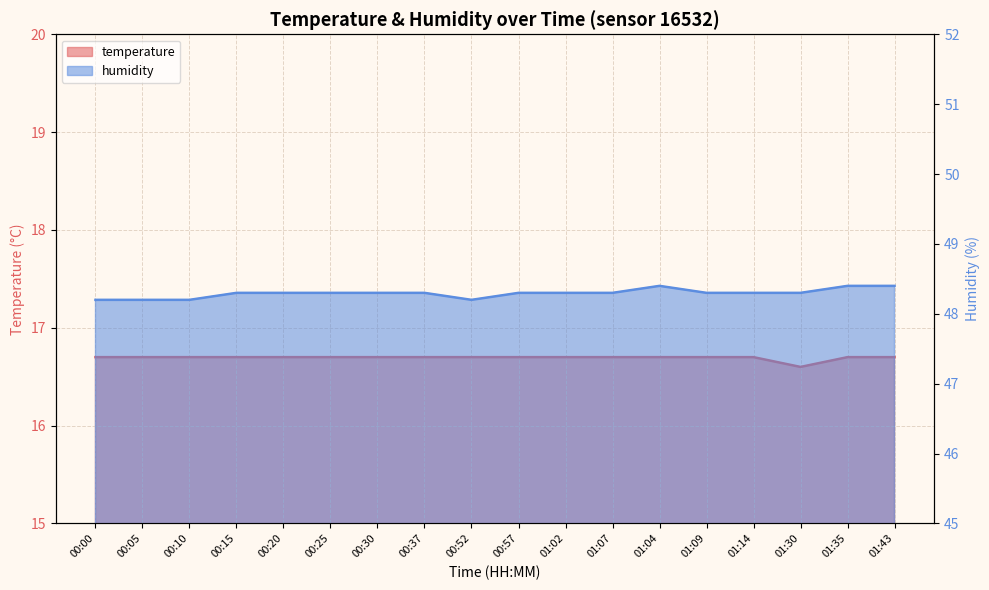

How many interior local valleys does the temperature series have?

1